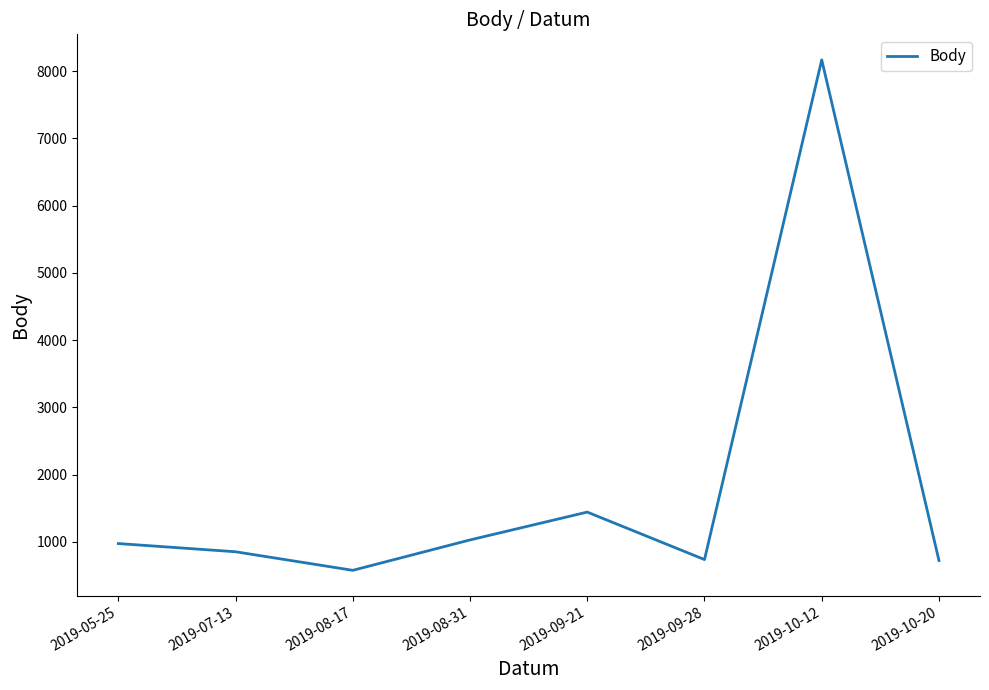

True or false: the data has more than 1 interior local peaks.

True